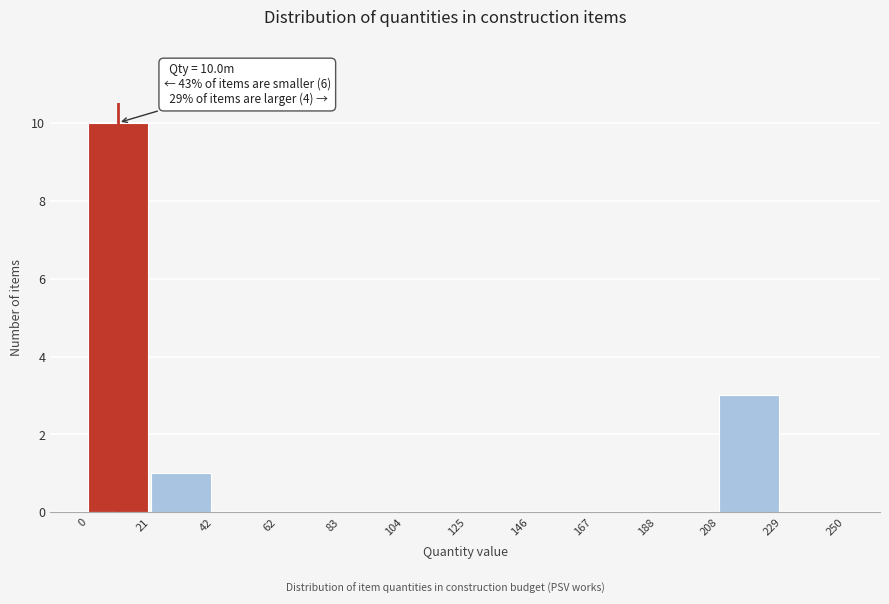

Which range on the x-axis has the tallest bar?

0 to 21